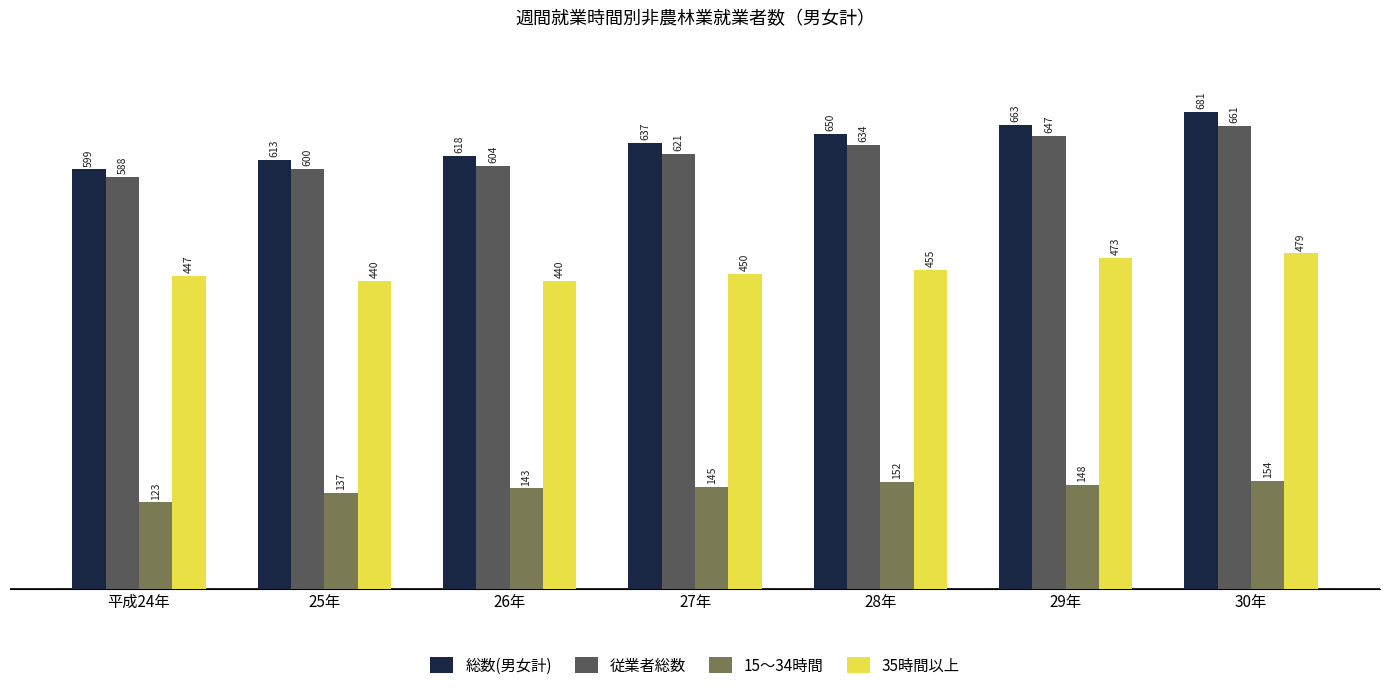

What is the difference between the 35時間以上 values at 30年 and 平成24年?

32